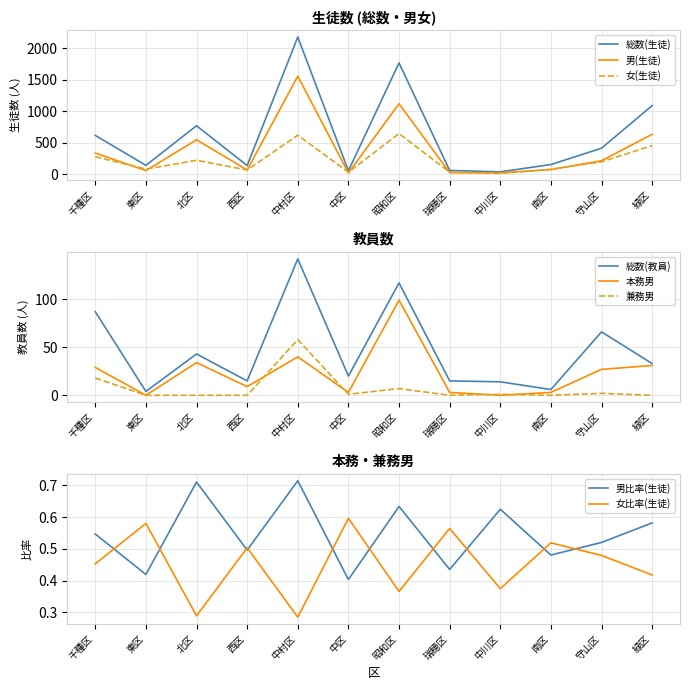

Is this an area chart (filled region under the line)?

No